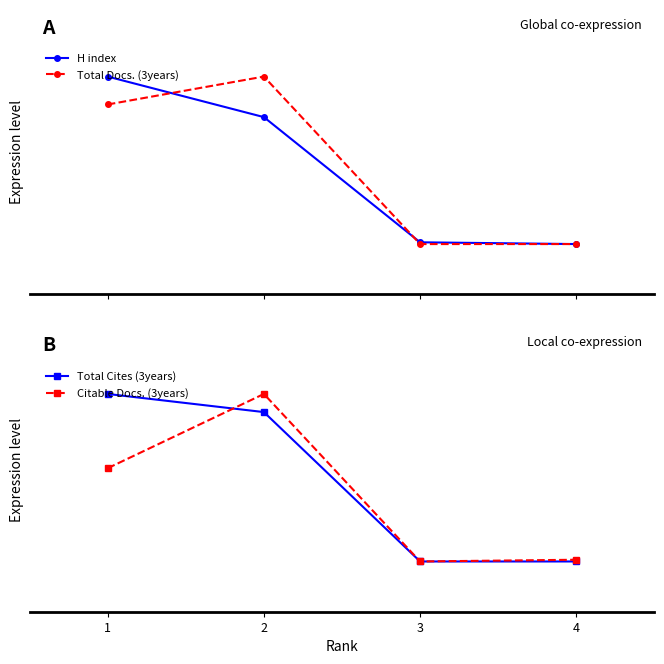

The Total Docs. (3years) series shows -0.4 at 3. True or false?

False